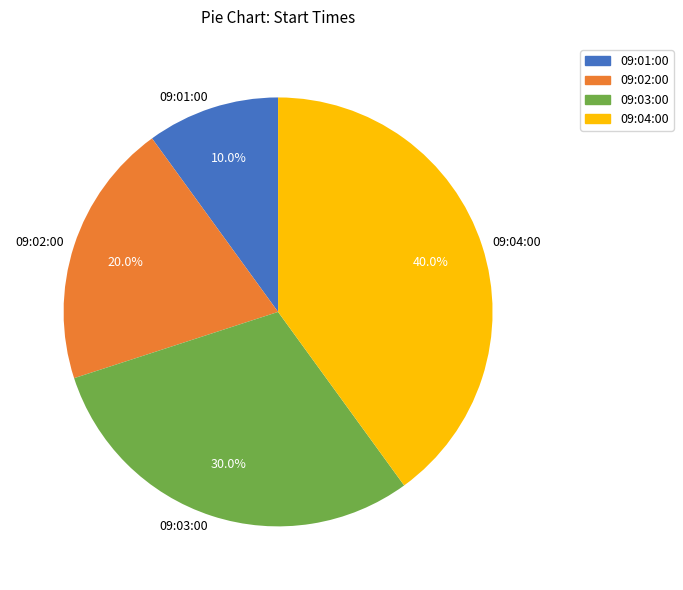

The 09:01:00 slice represents 10% of the pie. True or false?

True